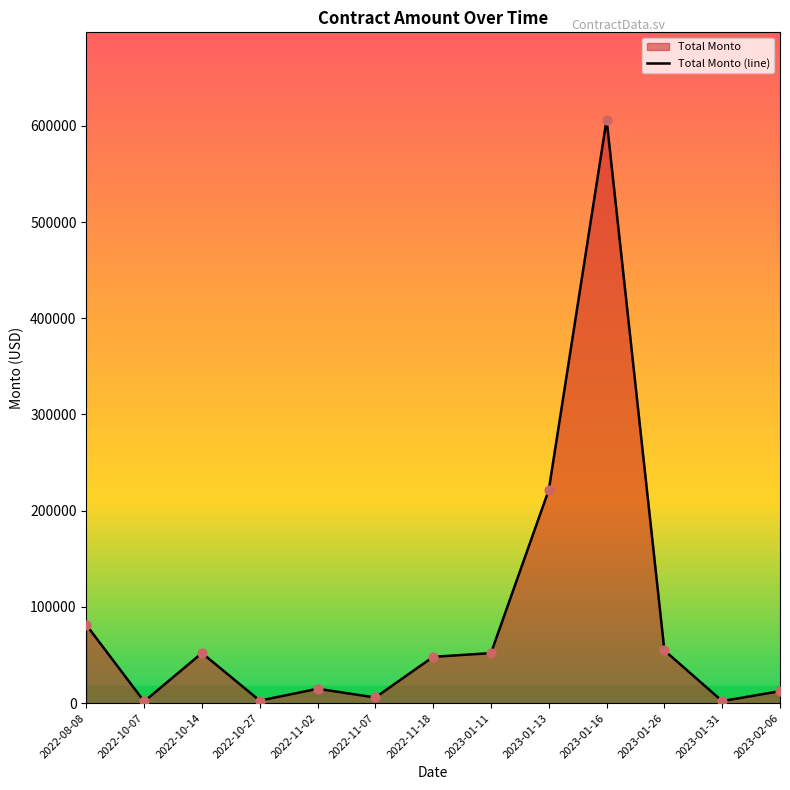

Between 2022-11-02 and 2023-02-06, which is larger?

2022-11-02